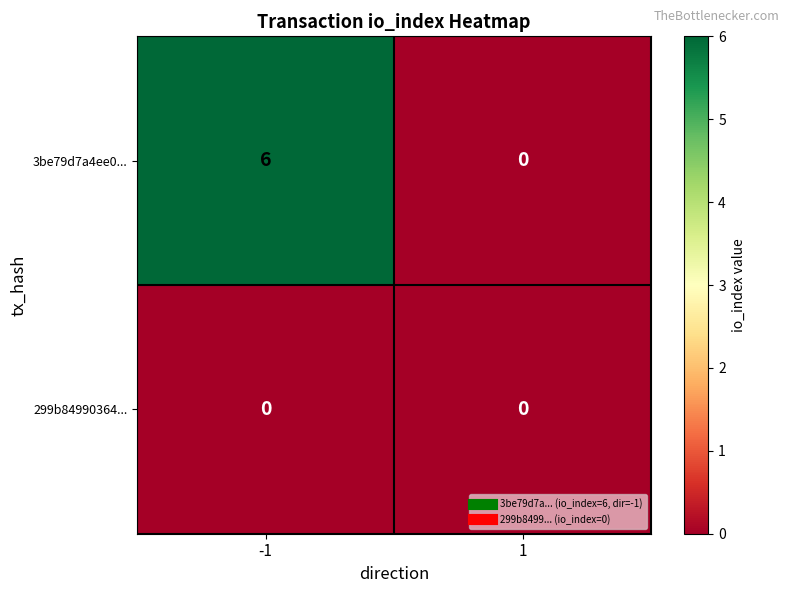

What is the maximum value shown in the chart?

6